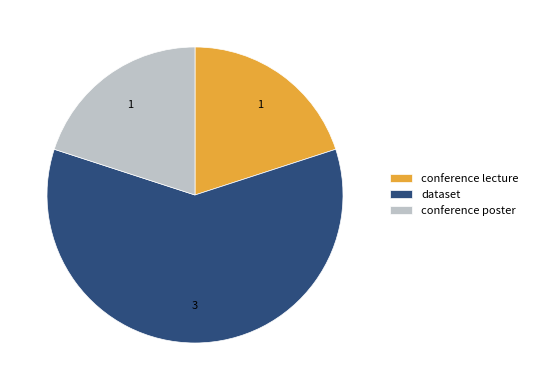

What is the ratio of the value at dataset to the value at conference poster?

3.0